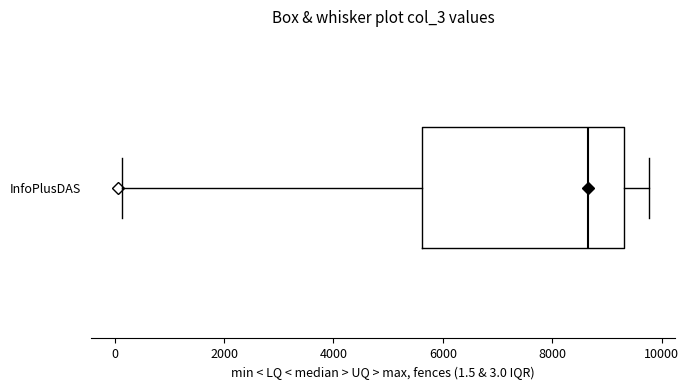

Read this box plot against the x-axis: the position of the median line, the range covered by the box, and the ends of both whiskers. The values are not printed on the chart, so give them approximately, as read against the axis.

median 8600, box 5600 to 9400, whiskers 200 to 9800